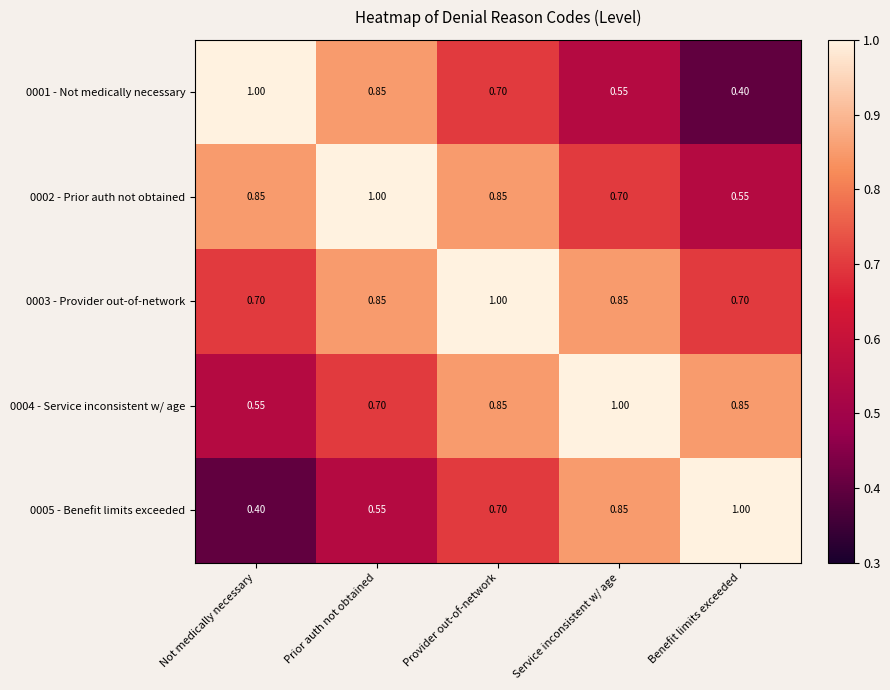

At which label is 0005 - Benefit limits exceeded closest to 0?

Not medically necessary